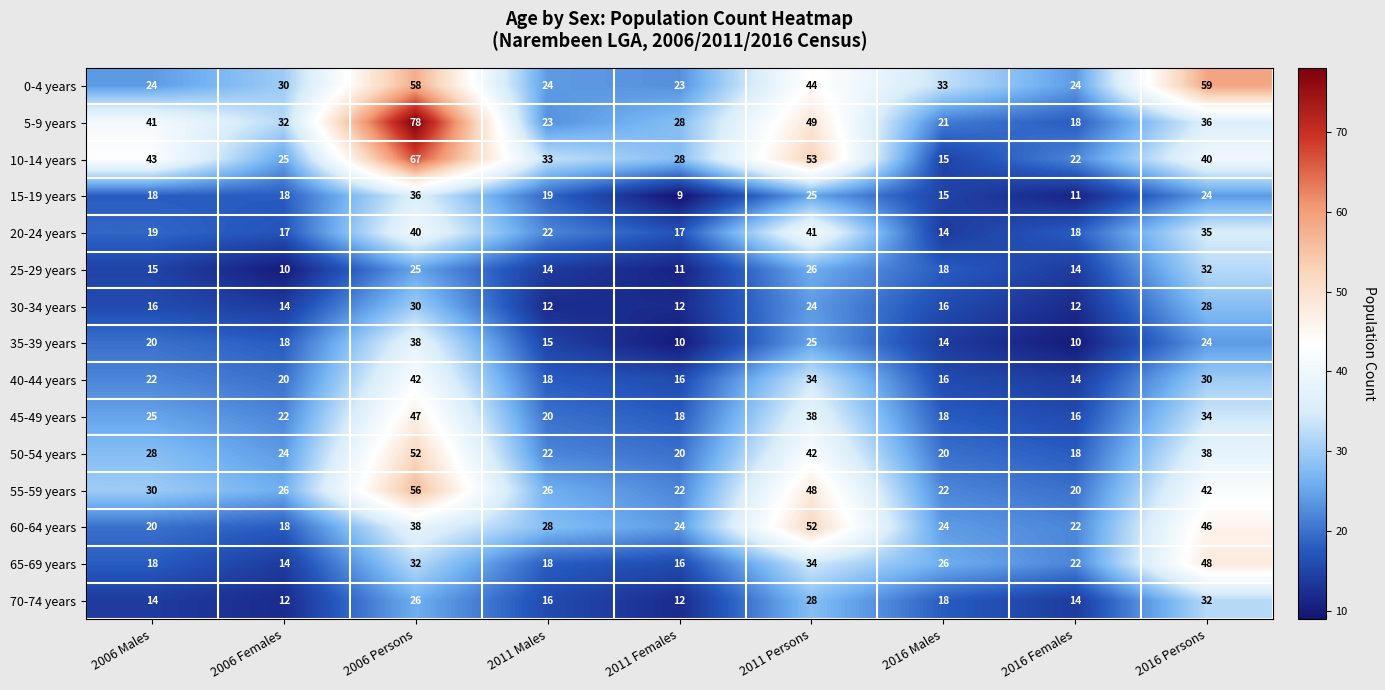

How many series are shown in this chart?

15